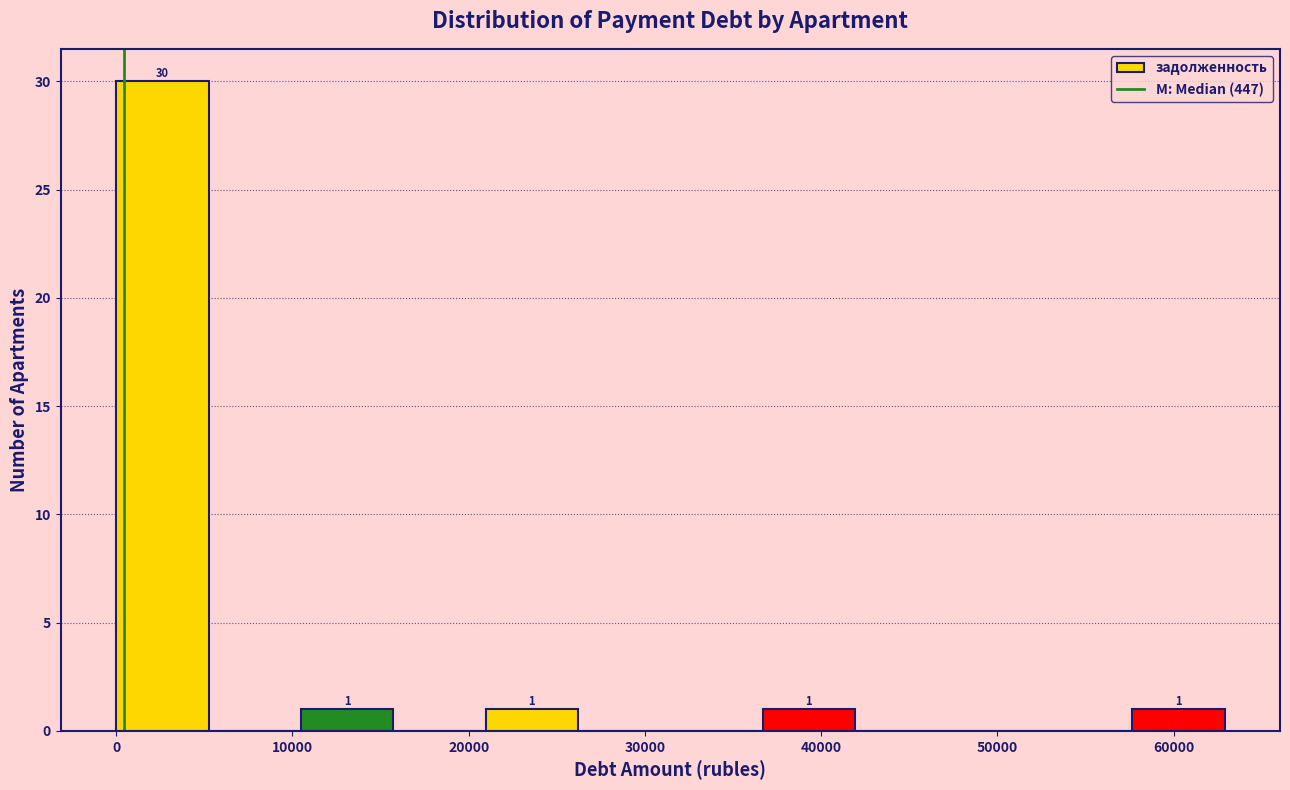

Which range on the x-axis has the tallest bar?

0 to 5000